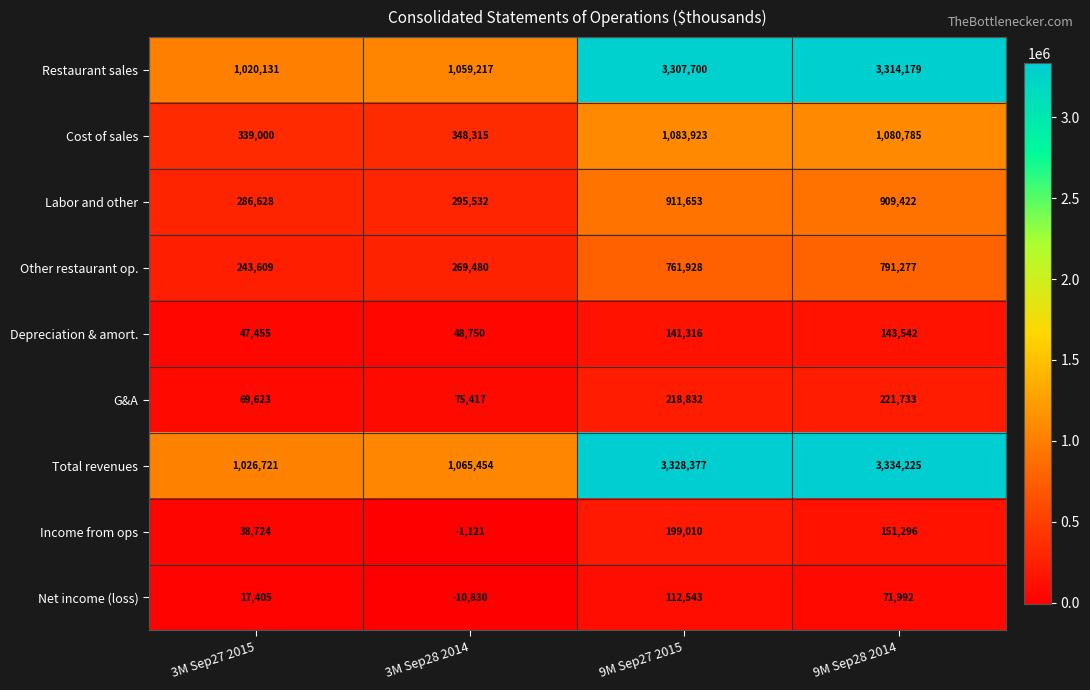

Which series has the widest spread of values?

Total revenues